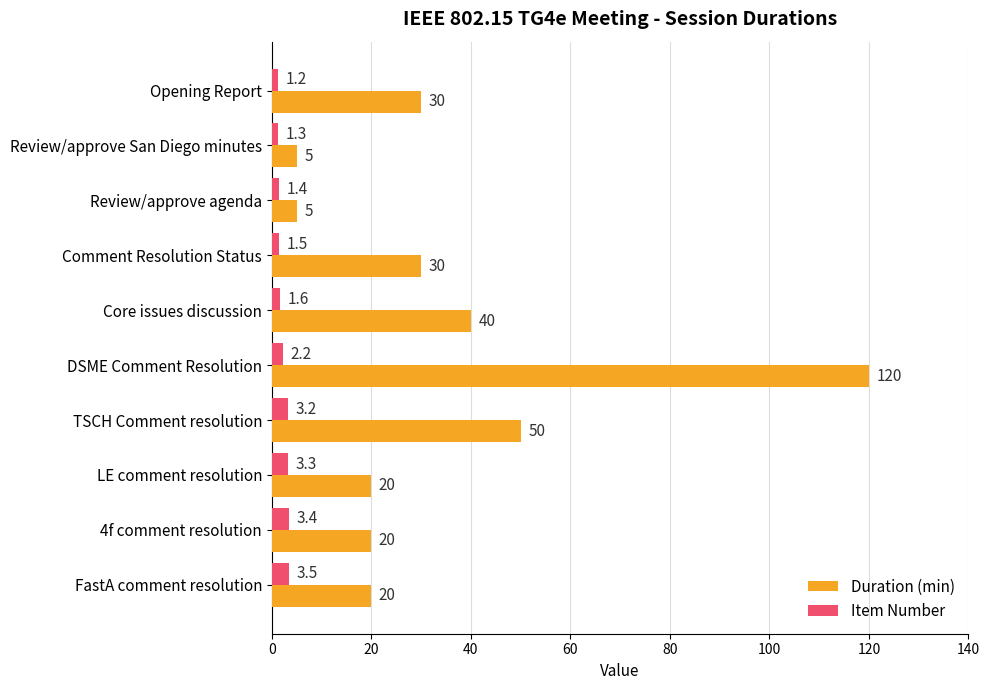

Is the value of Item Number at DSME Comment Resolution greater than the value of Duration (min) at Review/approve San Diego minutes?

No